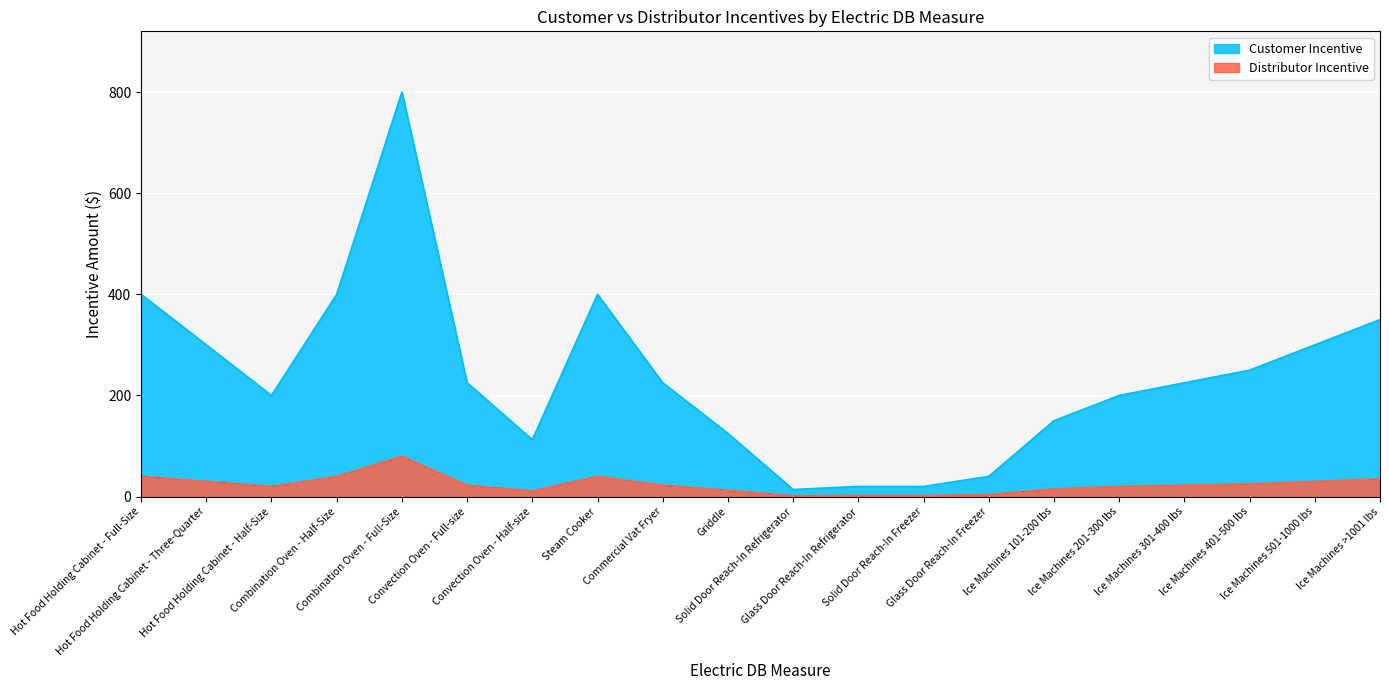

What is the sum of all Customer Incentive values?

4756.5